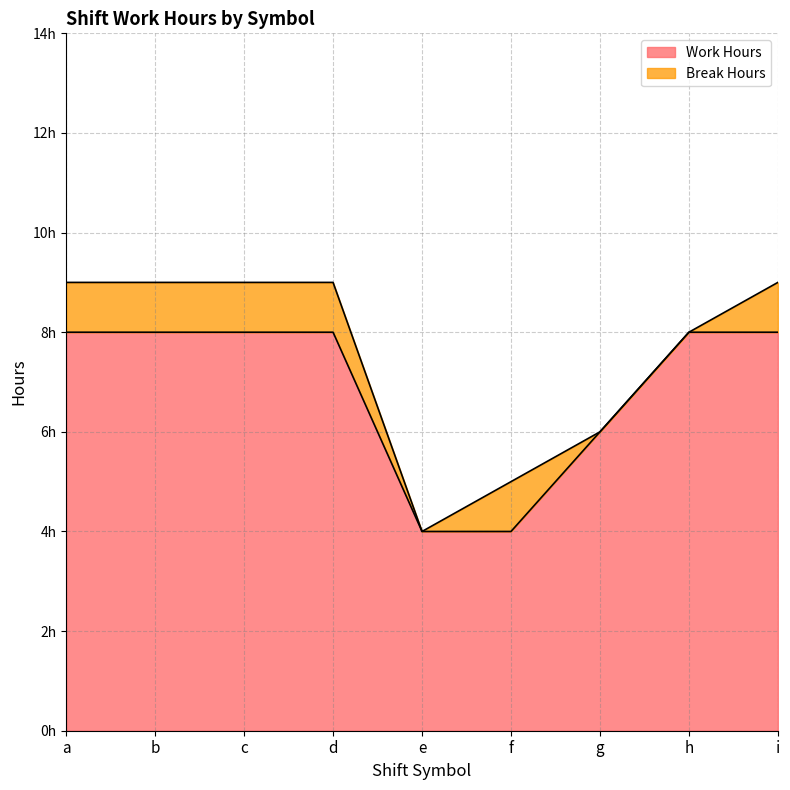

Does the chart display data point markers on the line(s)?

No